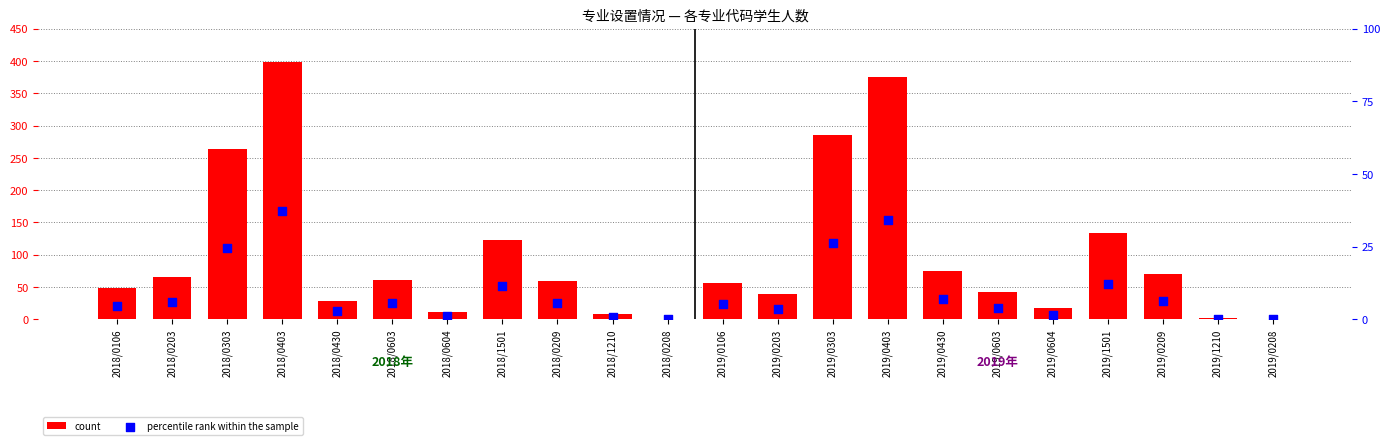

Which series reaches the minimum Y coordinate?

percentile rank within the sample